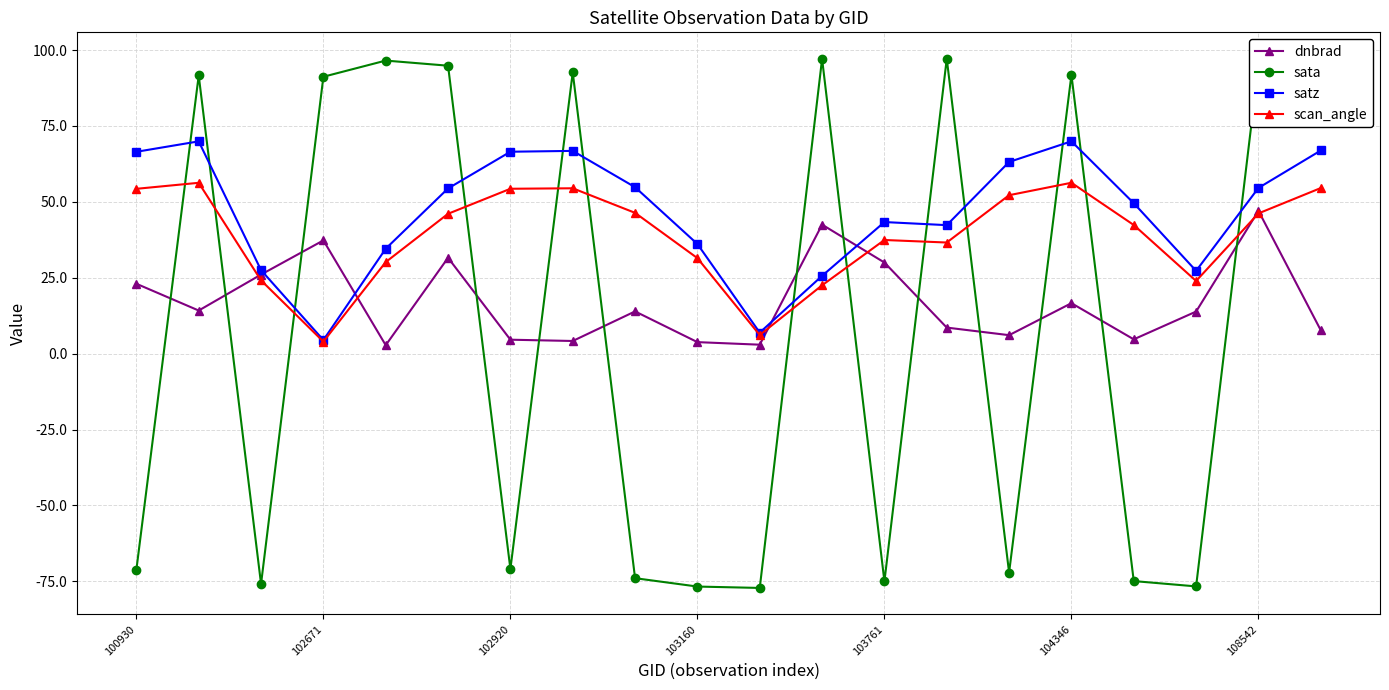

Rank the series by their average value, from lowest to highest.

sata, dnbrad, scan_angle, satz